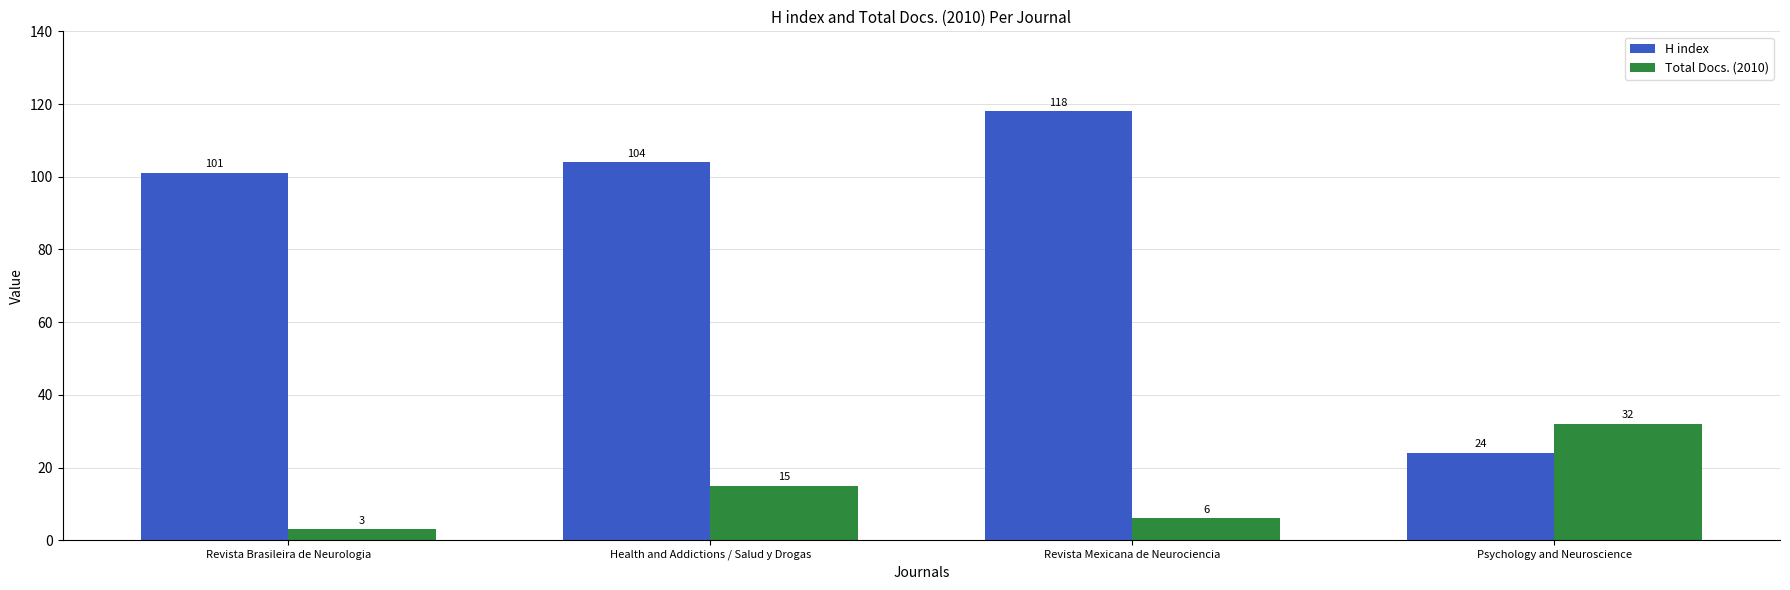

Which series has the largest range (max minus min)?

H index